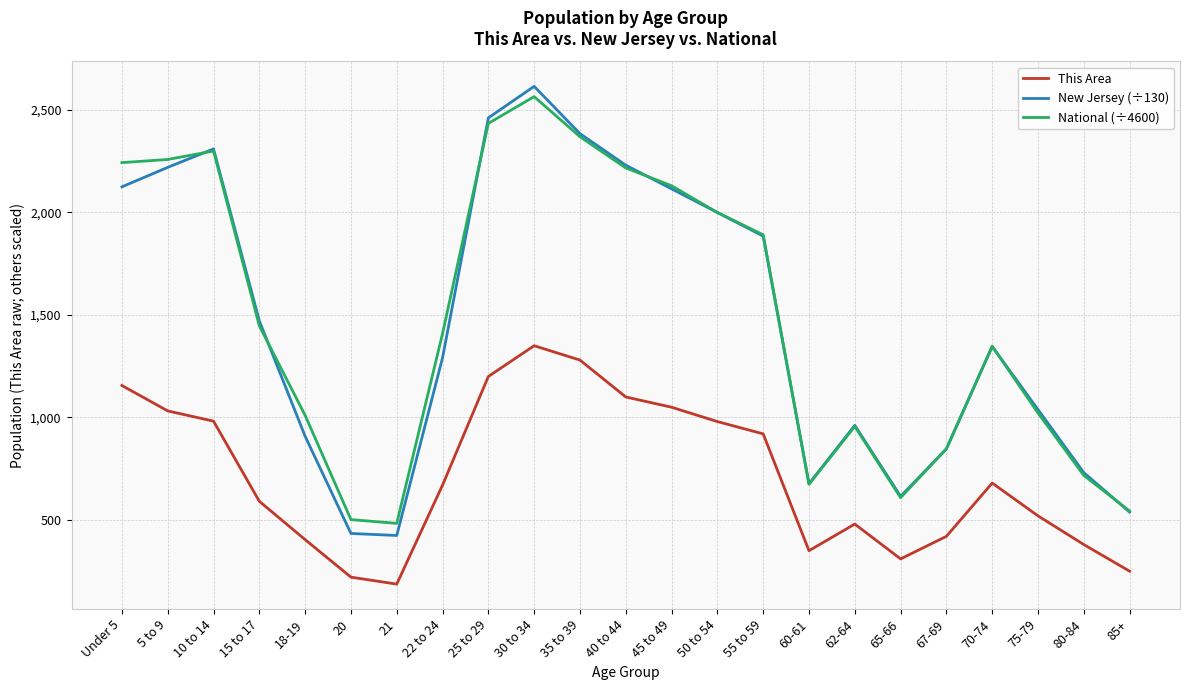

What is the smallest value displayed?

187.0